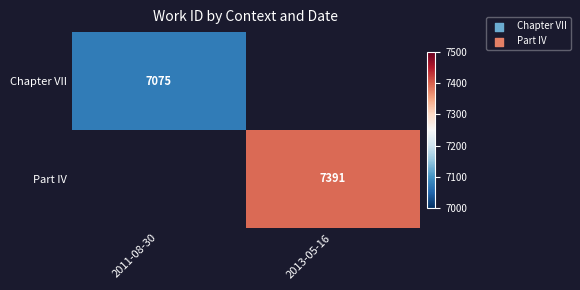

Is it true that Chapter VII equals 2968.5 at 2011-08-30?

False